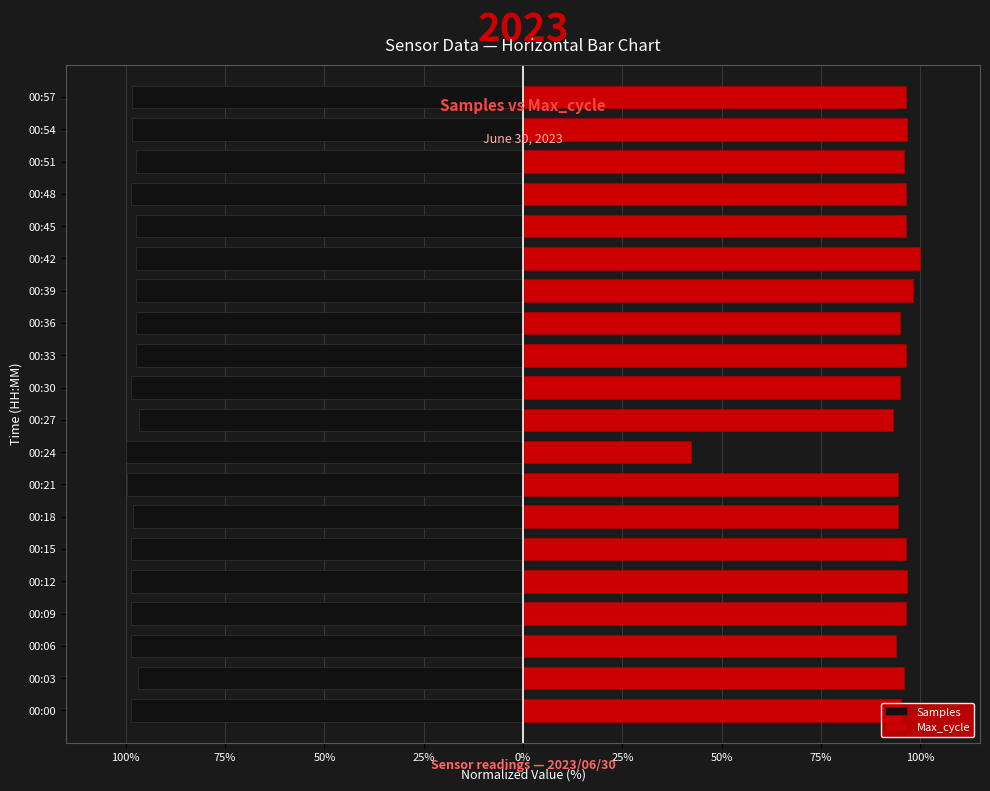

What is the average value of the Samples series?

-98.2